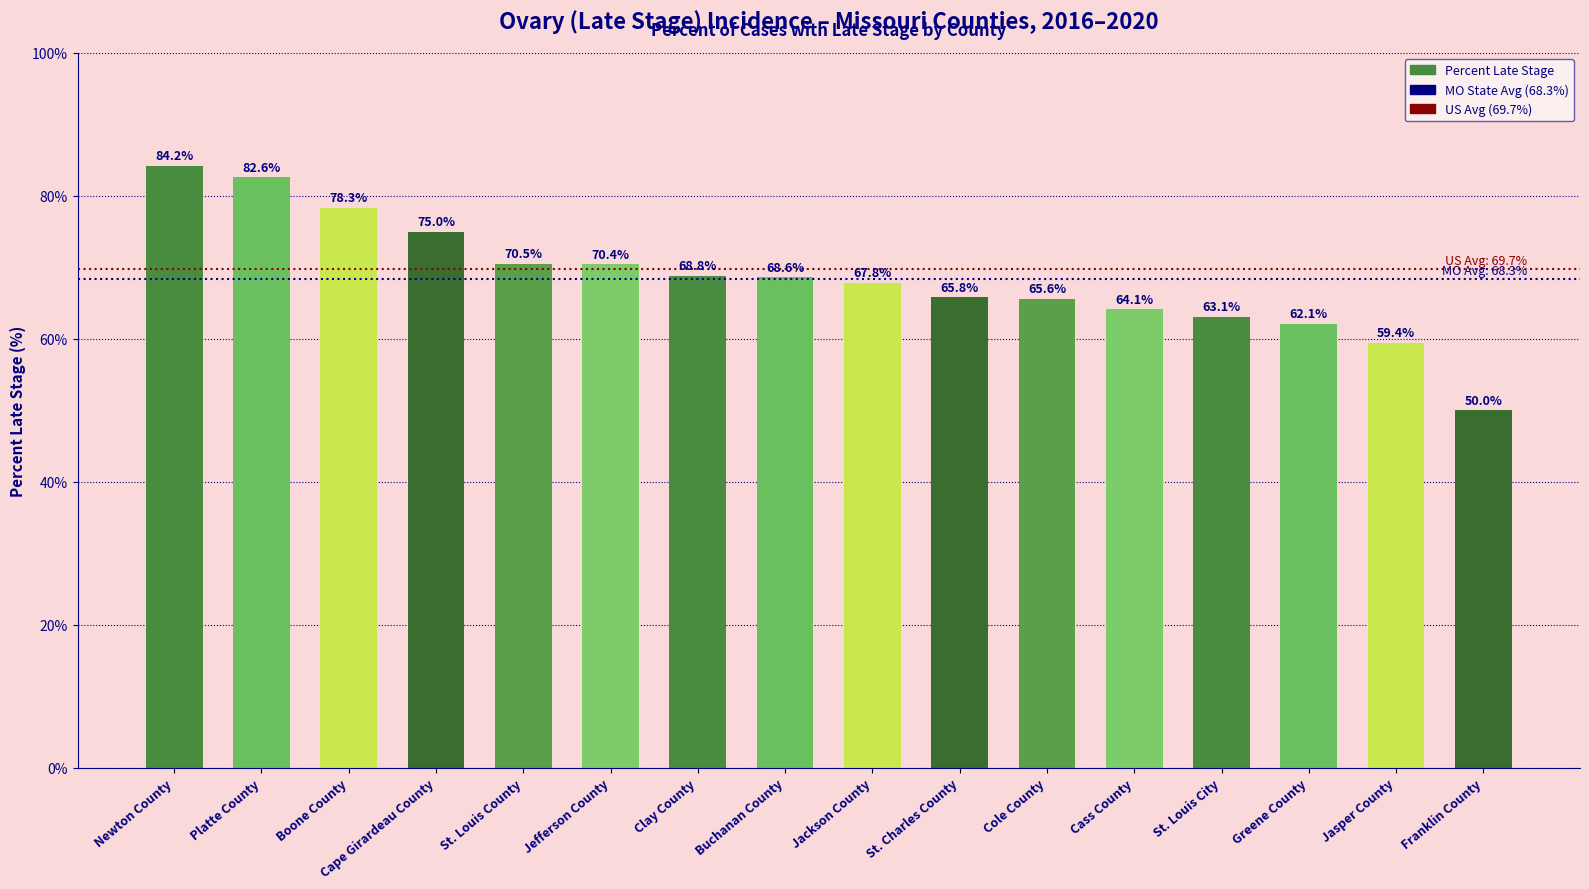

Which category has the highest value across all series?

Newton County